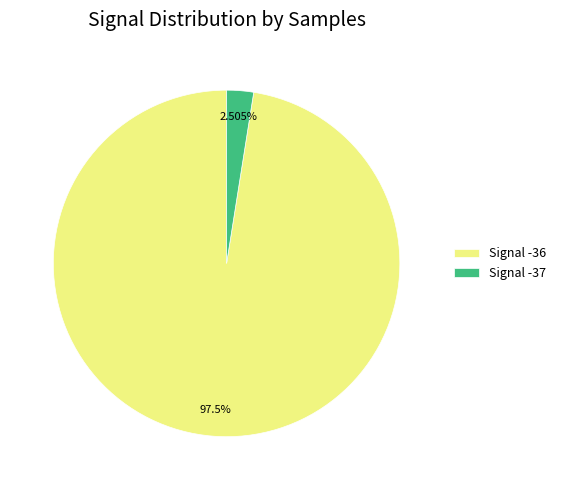

How many segments does this pie chart have?

2